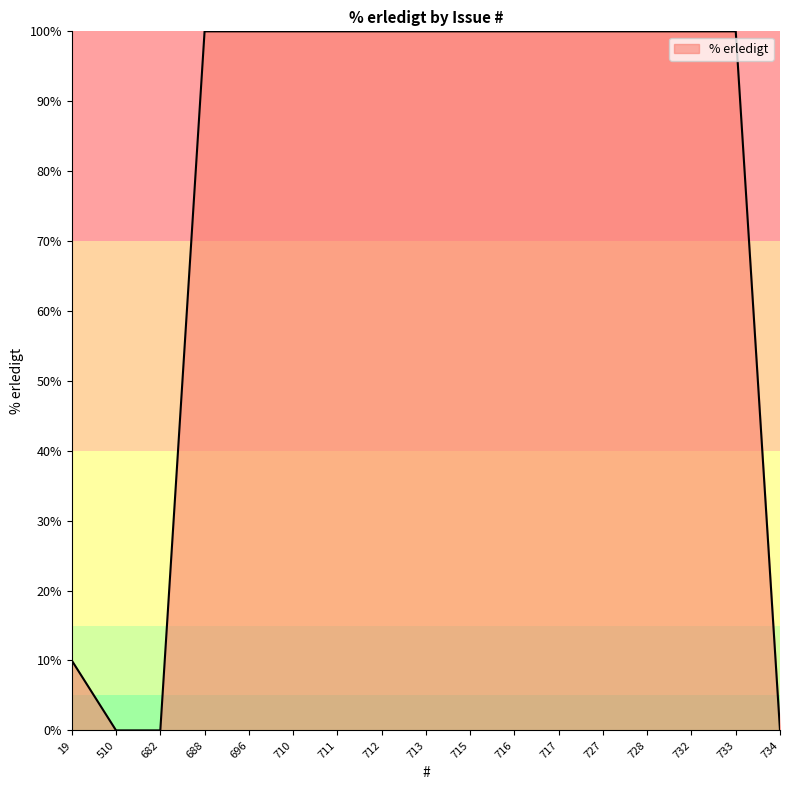

What is the change in value from 19 to 716?

+90